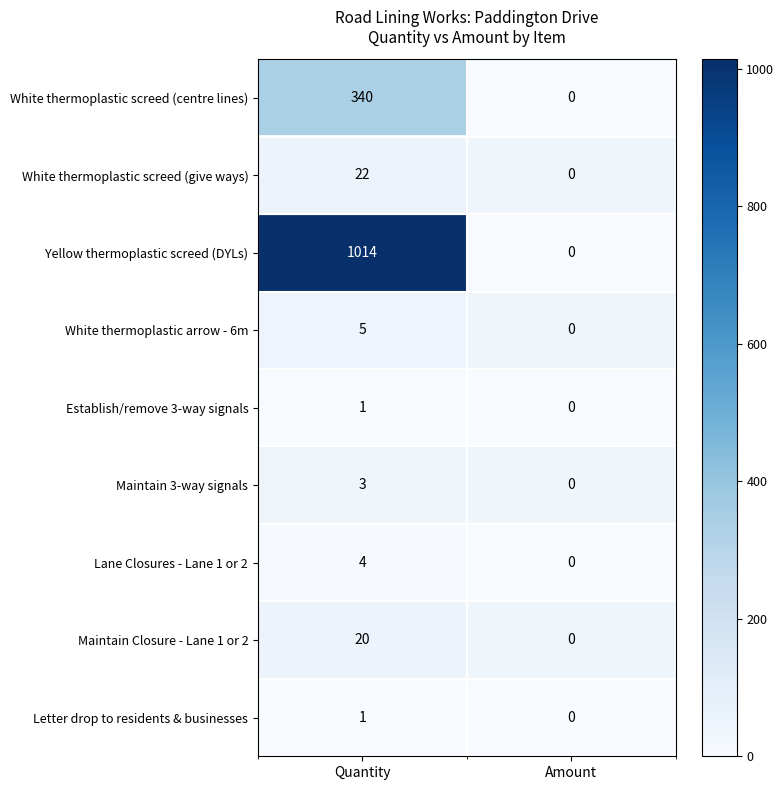

How many categories are shown in the chart?

2